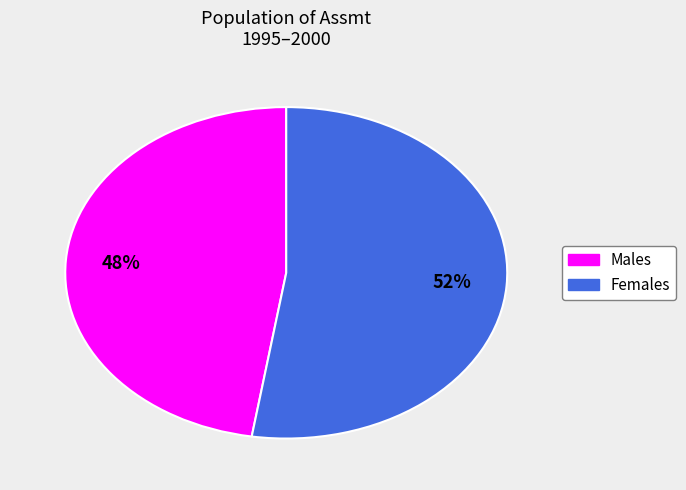

Does any single category account for the majority?

Yes